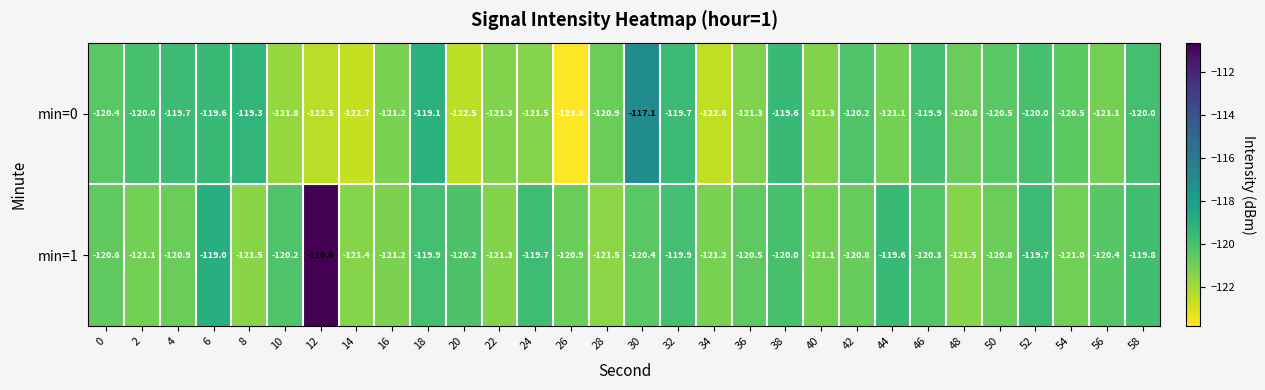

What is the average value of the min=0 series?

-120.7